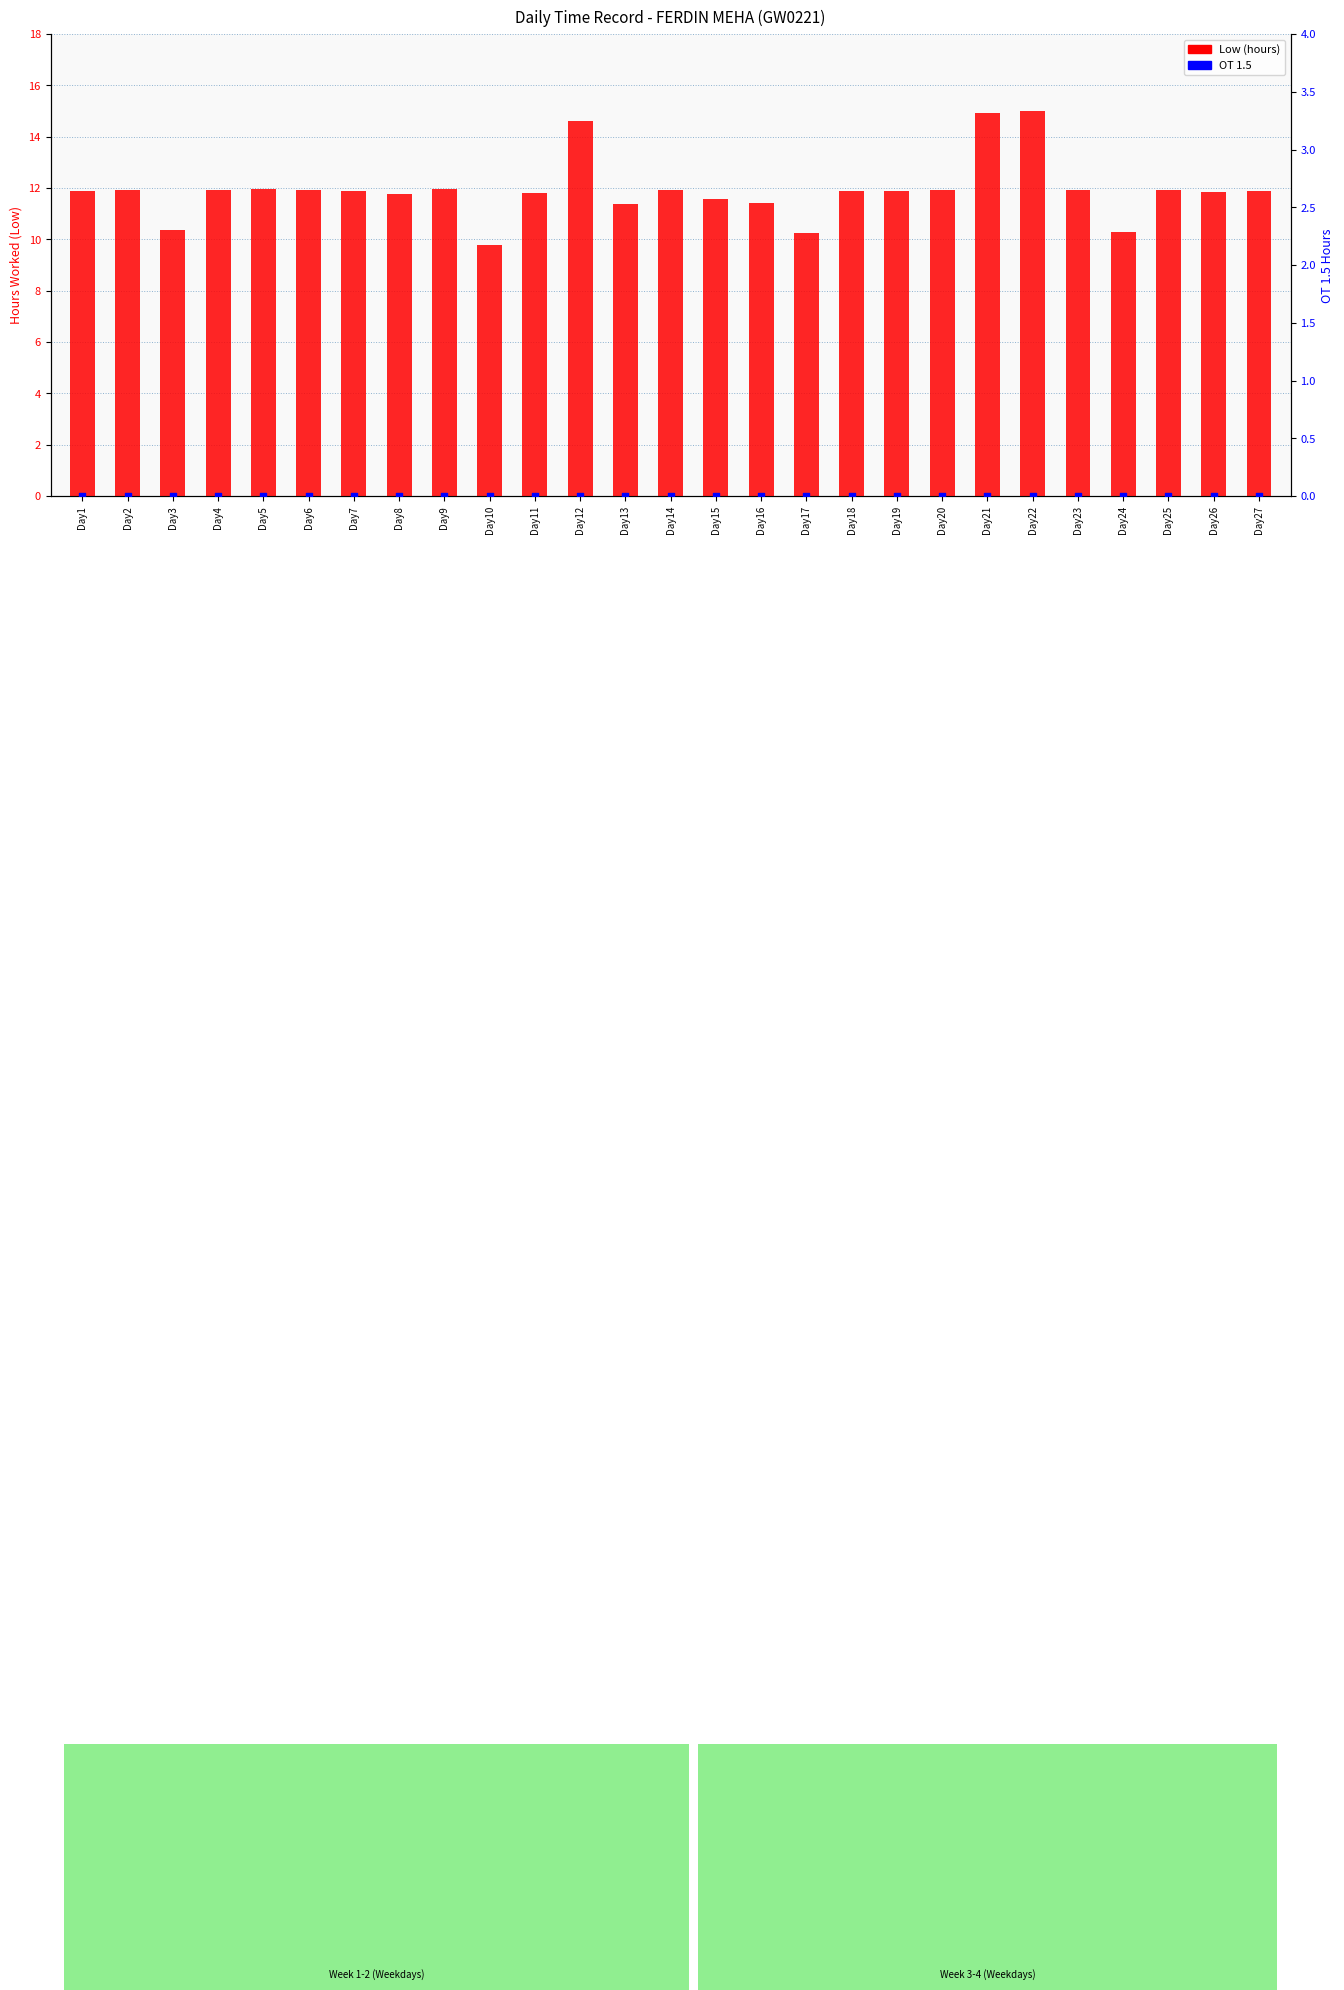

Which series has the largest total across all categories?

Low (hours)